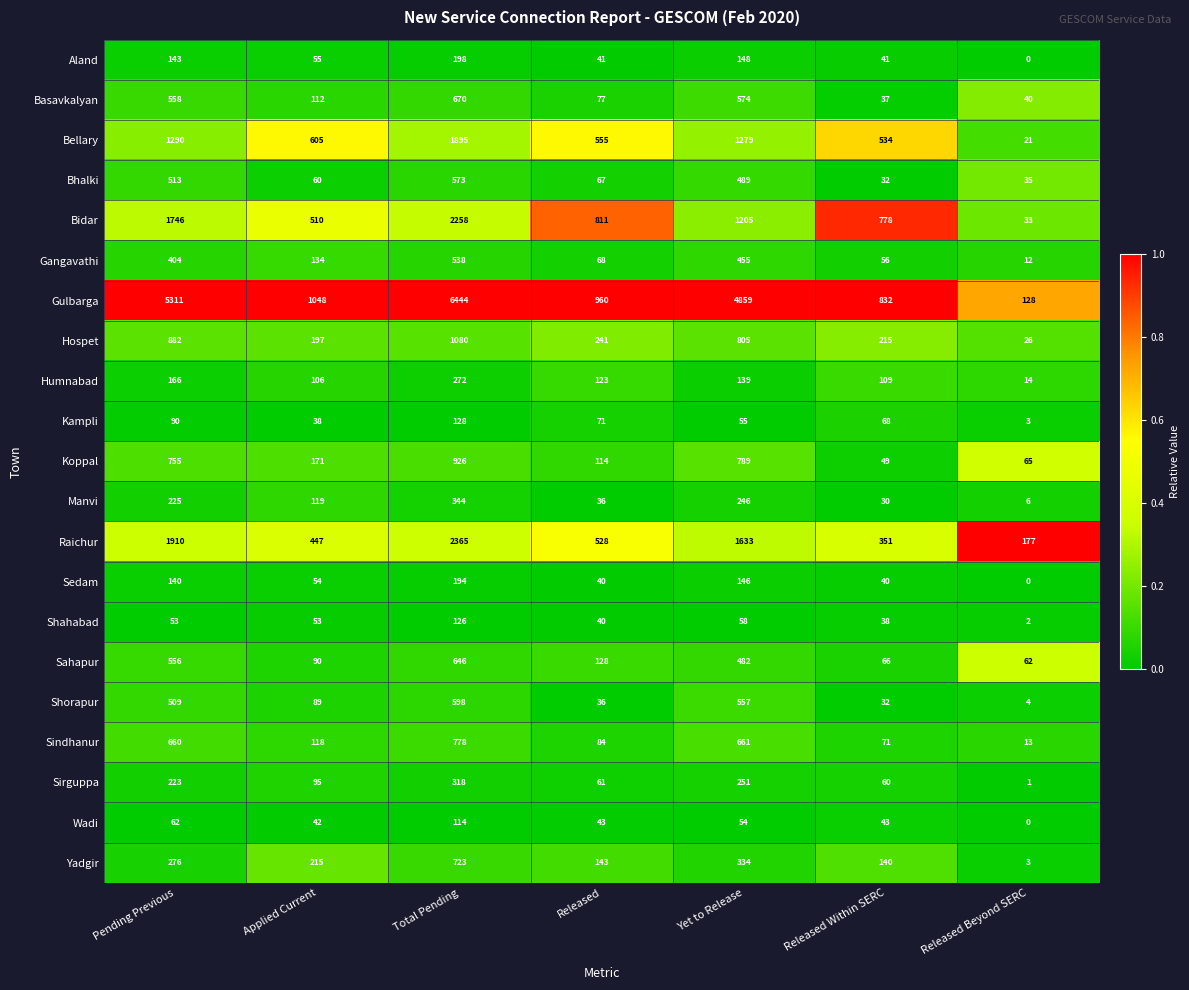

What is the total value across all series at Released Within SERC?

3622